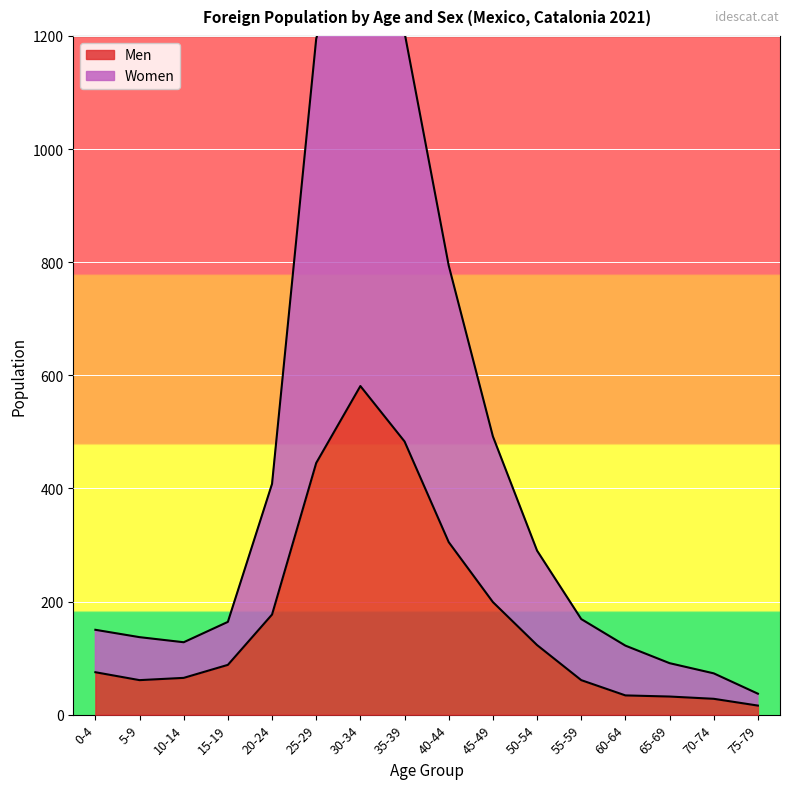

The value of Men at 0-4 is 75. True or false?

True